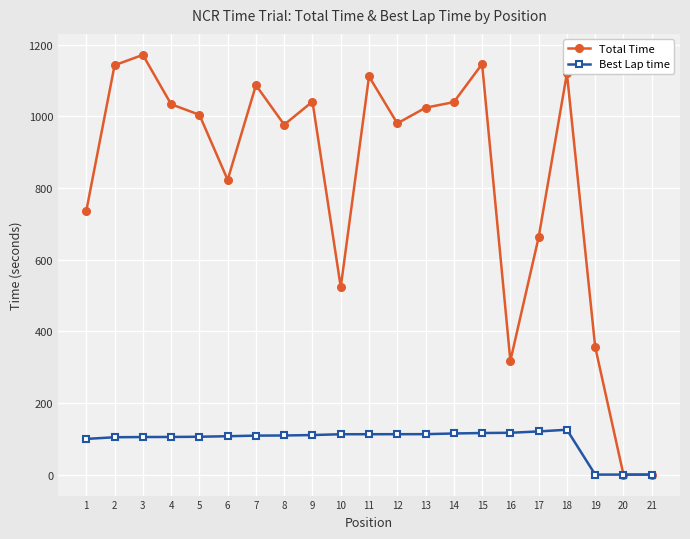

Which series has the largest range (max minus min)?

Total Time